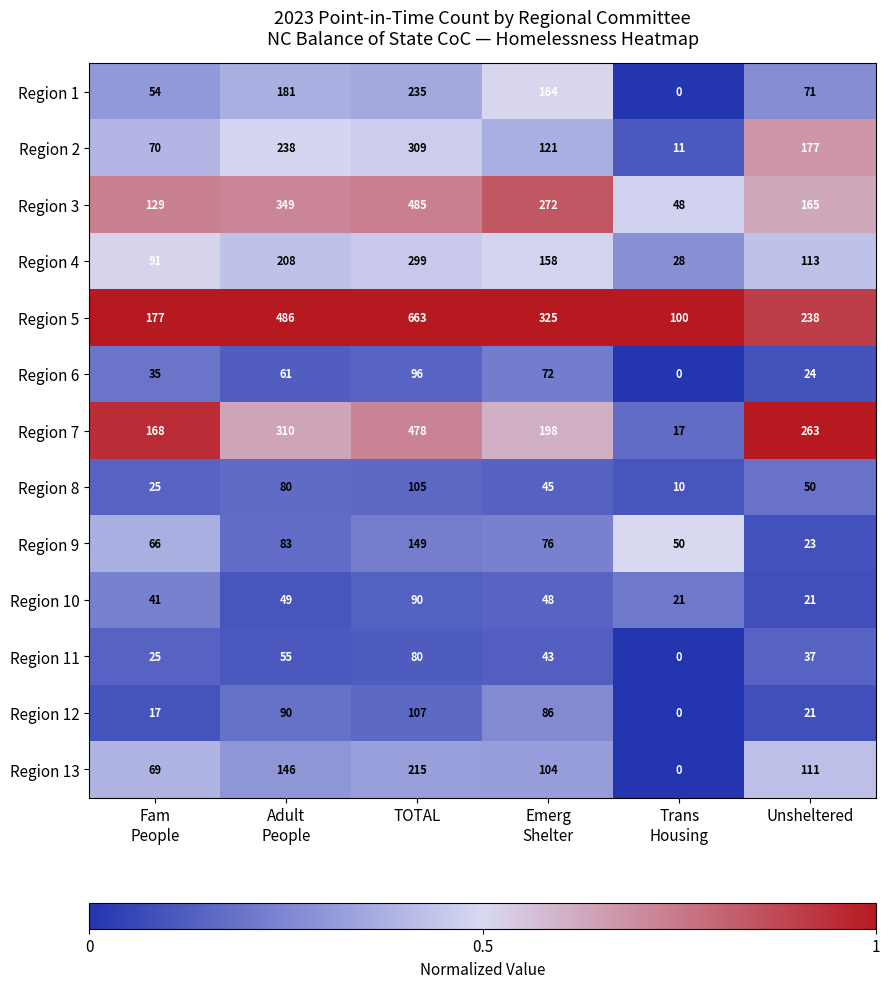

What is the difference between the maximum and minimum values in the Region 7 series?

461